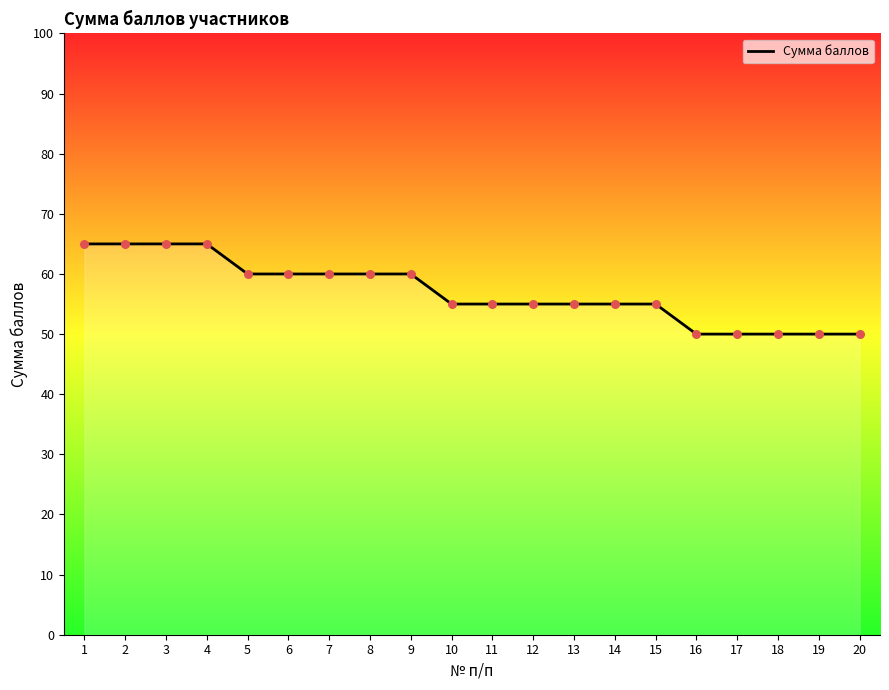

Which has a higher value, 9 or 19?

9